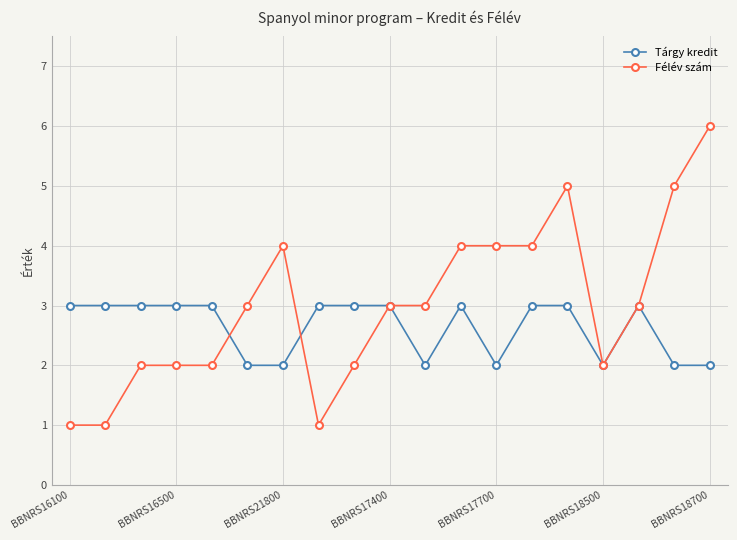

How many Tárgy kredit values are between 2 and 3?

19